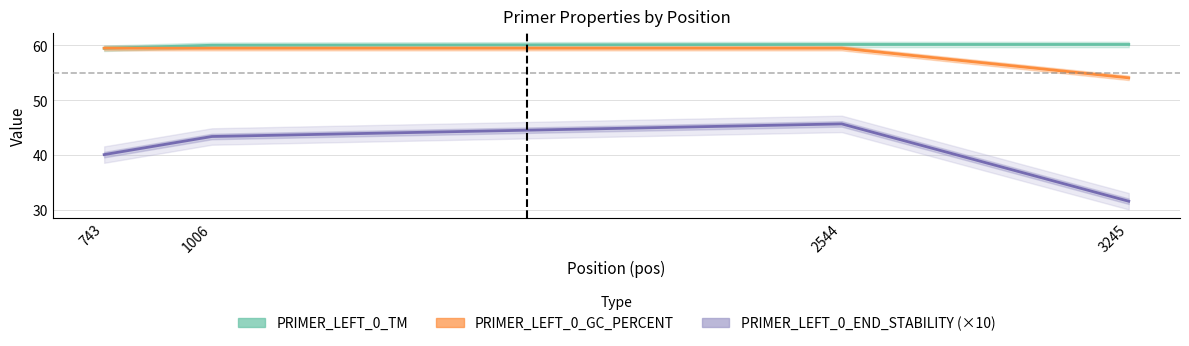

The value of PRIMER_LEFT_0_END_STABILITY (×10) at 2544 is 45.7. True or false?

True